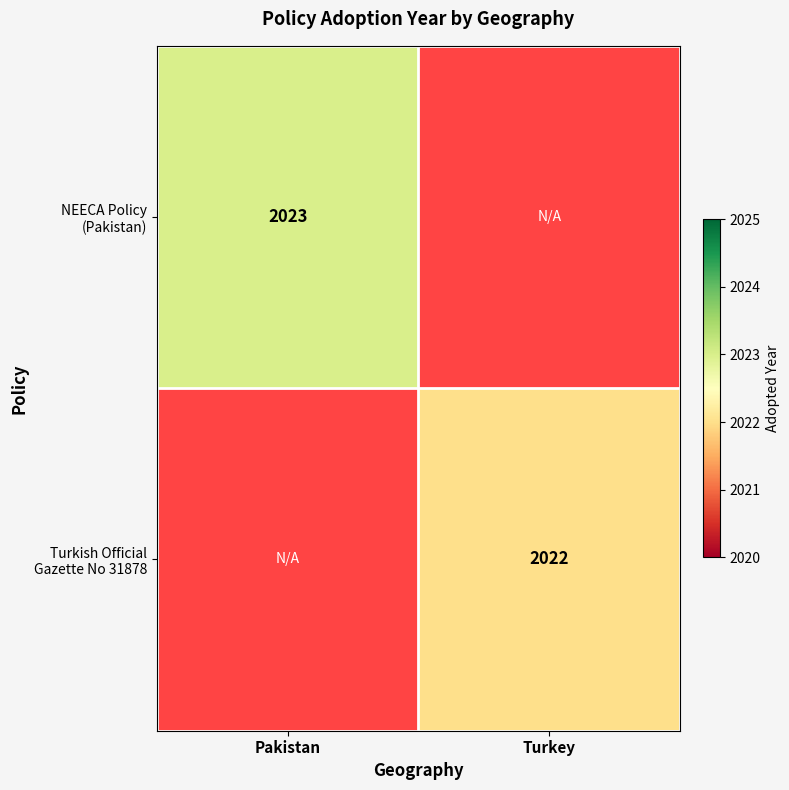

Is it true that NEECA Policy (Pakistan) equals 2635.4 at Pakistan?

False